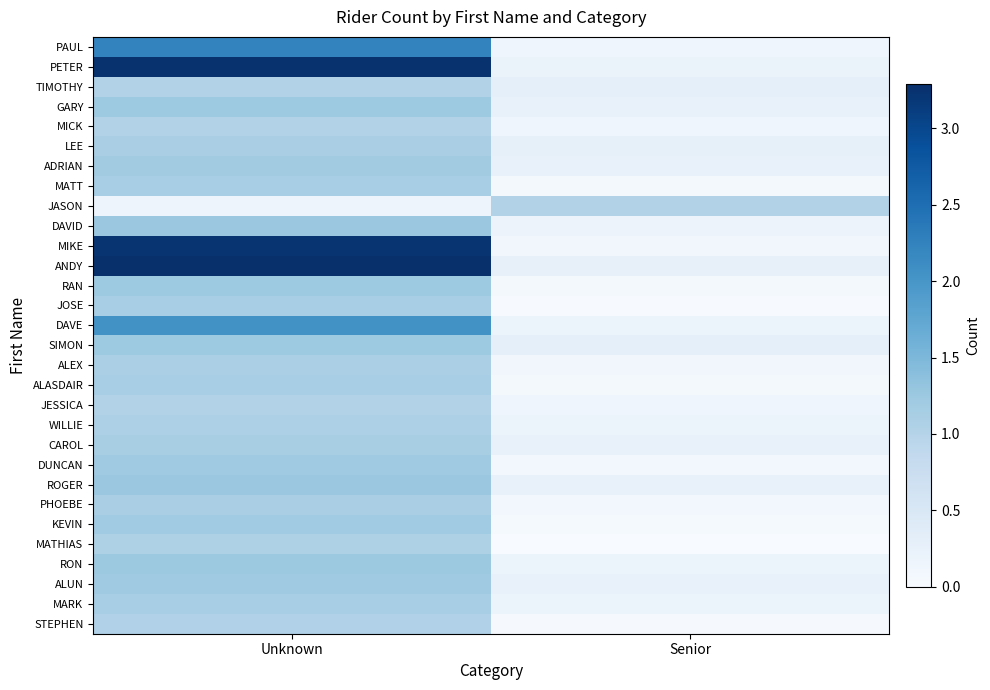

Which series has the largest total across all categories?

ANDY